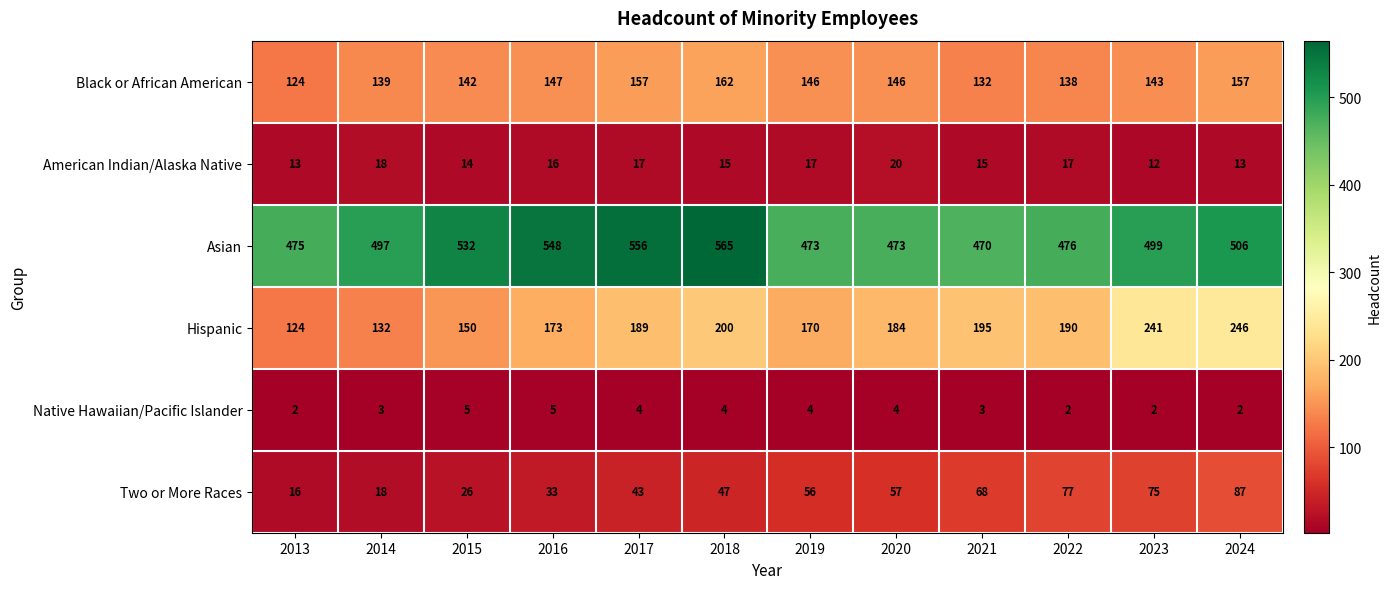

What is the approximate value of Hispanic at 2021?

195